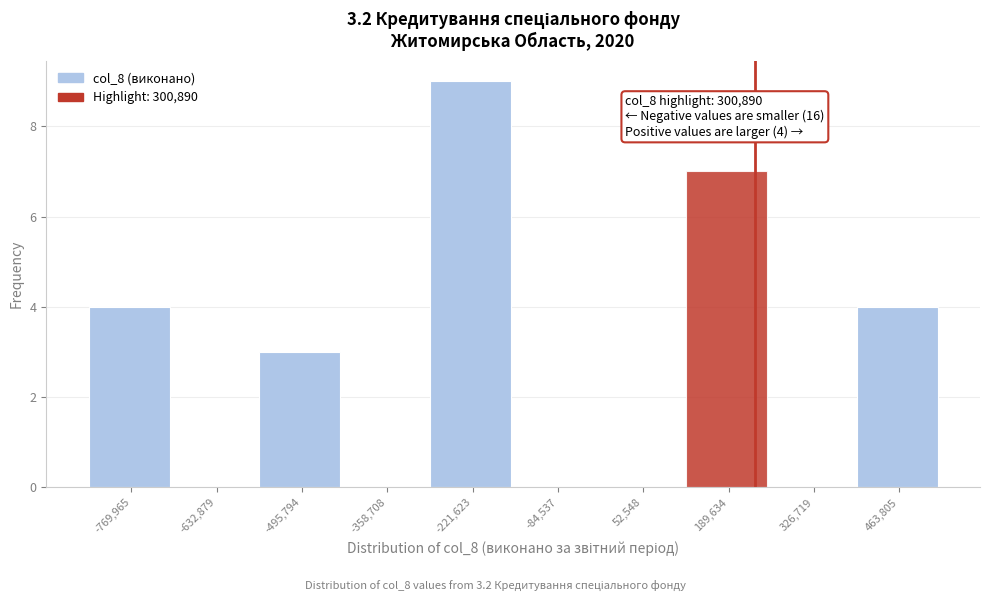

Reading left to right, what are all the values shown in this chart?

-769,965=4	-632,879=0	-495,794=3	-358,708=0	-221,623=9	-84,537=0	52,548=0	189,634=7	326,719=0	463,805=4